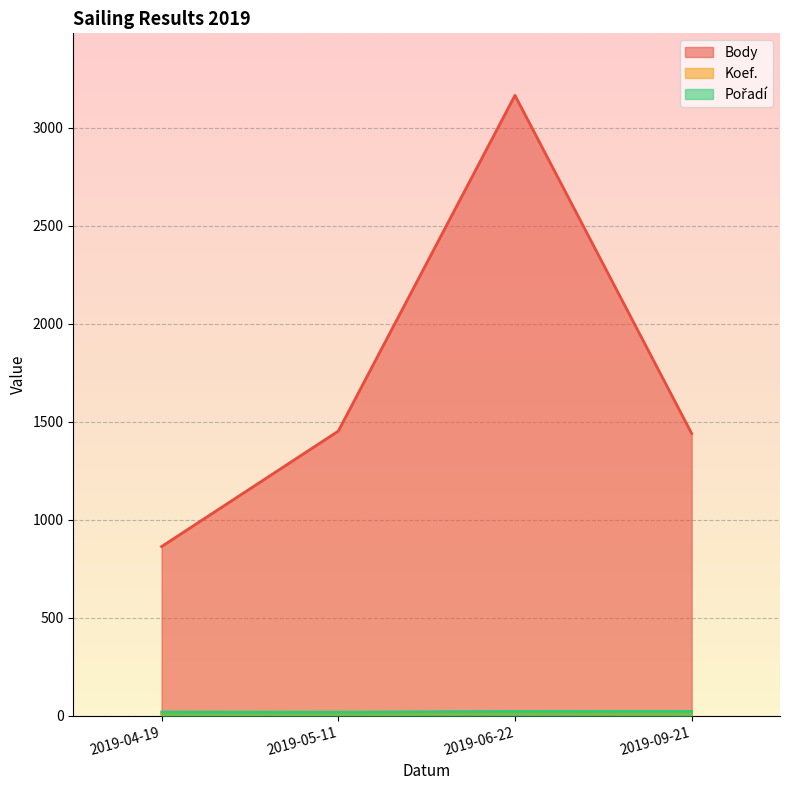

Which label corresponds to the smallest value in the chart?

2019-09-21